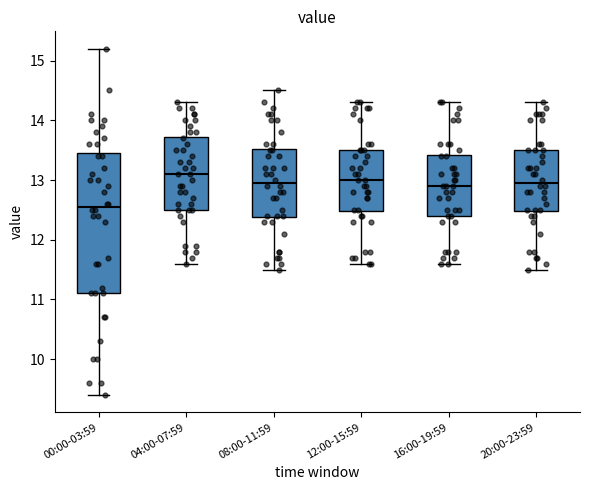

Reading left to right, transcribe this box plot: for each box, give where its median line is, the range the box spans, and where its two whiskers end, as read against the y-axis. The values are not printed on the chart, so give them approximately, as read against the axis.

00:00-03:59: median 12.6, box 11.1 to 13.5, whiskers 9.4 to 15.2
04:00-07:59: median 13.1, box 12.5 to 13.7, whiskers 11.6 to 14.3
08:00-11:59: median 13.0, box 12.4 to 13.5, whiskers 11.5 to 14.5
12:00-15:59: median 13.0, box 12.5 to 13.5, whiskers 11.6 to 14.3
16:00-19:59: median 12.9, box 12.4 to 13.4, whiskers 11.6 to 14.3
20:00-23:59: median 13.0, box 12.5 to 13.5, whiskers 11.5 to 14.3